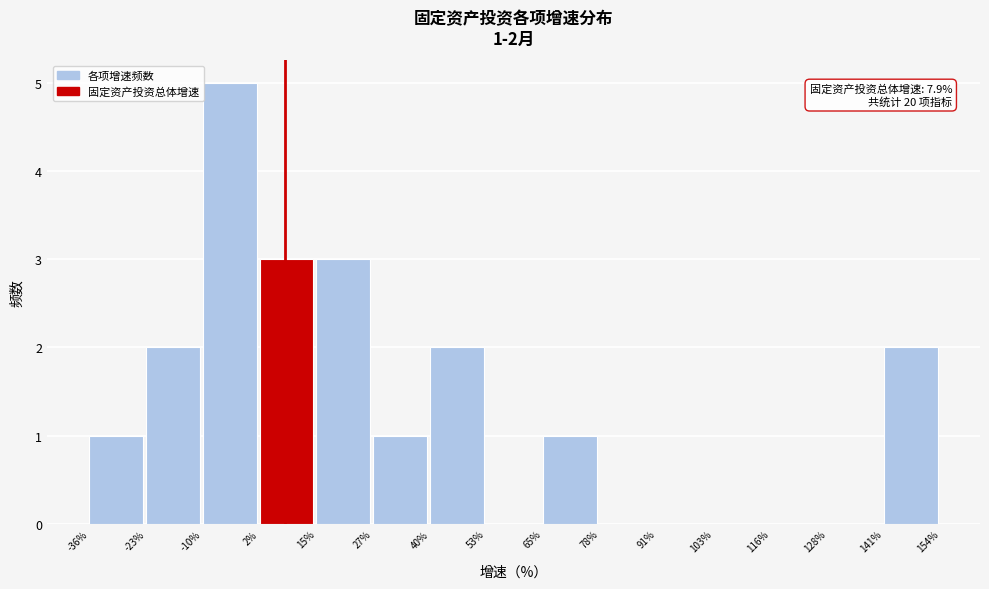

Which range on the x-axis has the tallest bar?

-10% to 2%